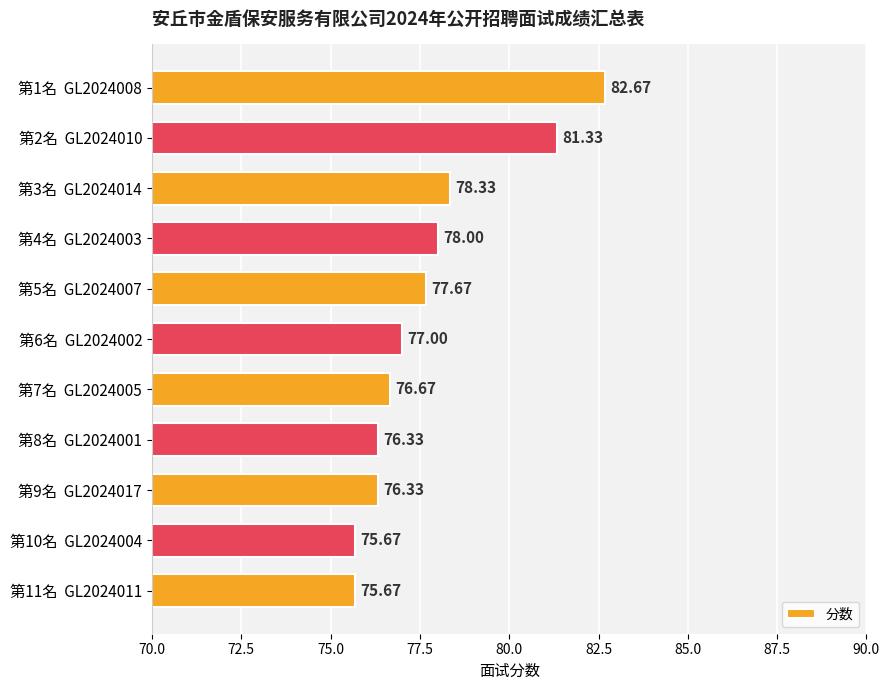

What is the ratio of the value at 第11名  GL2024011 to the value at 第1名  GL2024008?

0.9